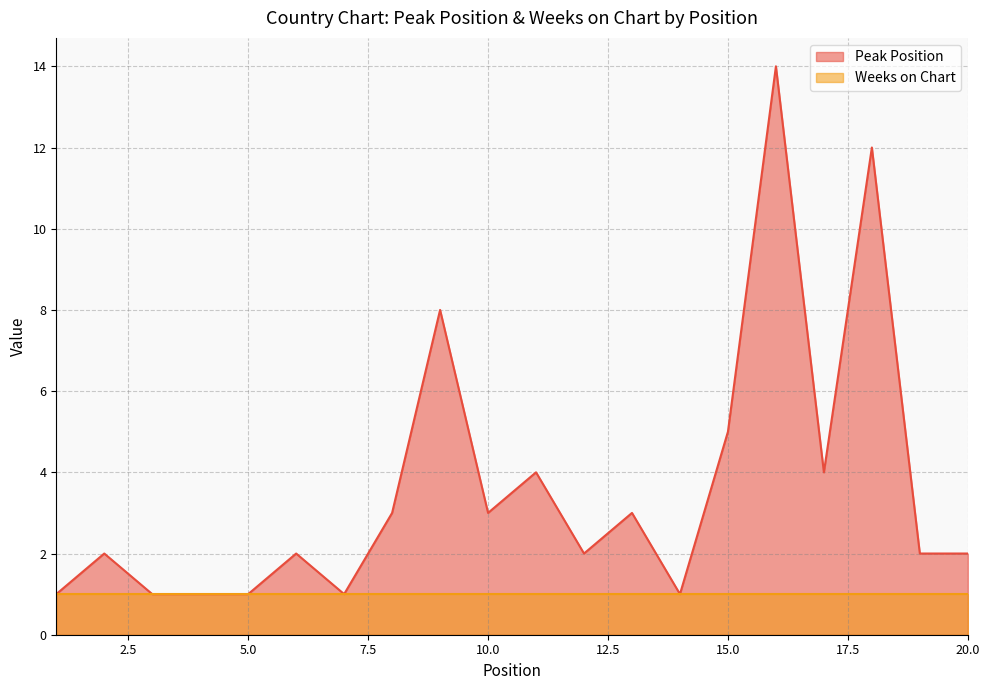

How many values exceed 2?

9